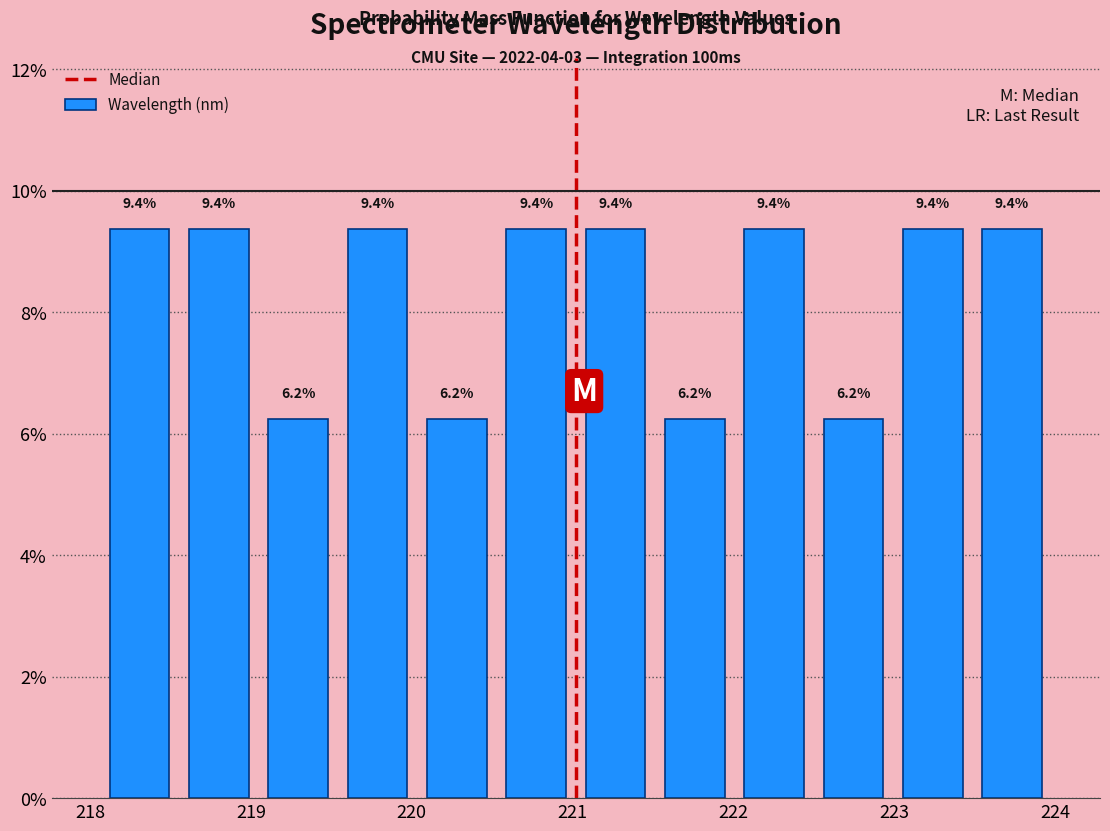

Reading left to right, list every bar in this chart as the range it spans on the x-axis followed by its height. The bar edges are not printed on the chart, so give them approximately, as read against the axis.

218.1 to 218.6: 9.4
218.6 to 219.0: 9.4
219.0 to 219.5: 6.2
219.5 to 220.0: 9.4
220.0 to 220.5: 6.2
220.5 to 221.0: 9.4
221.0 to 221.5: 9.4
221.5 to 222.0: 6.2
222.0 to 222.5: 9.4
222.5 to 223.0: 6.2
223.0 to 223.5: 9.4
223.5 to 224.0: 9.4